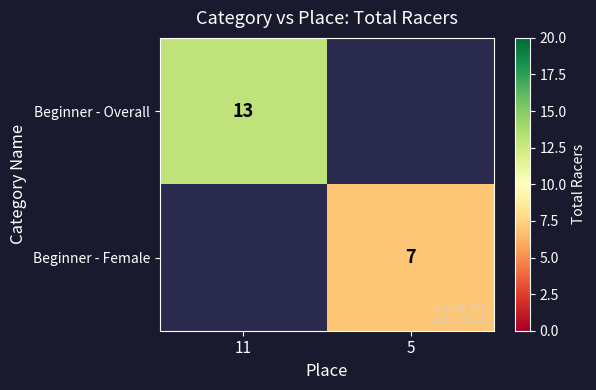

True or false: Beginner - Overall has a value of 13 at 11.

True